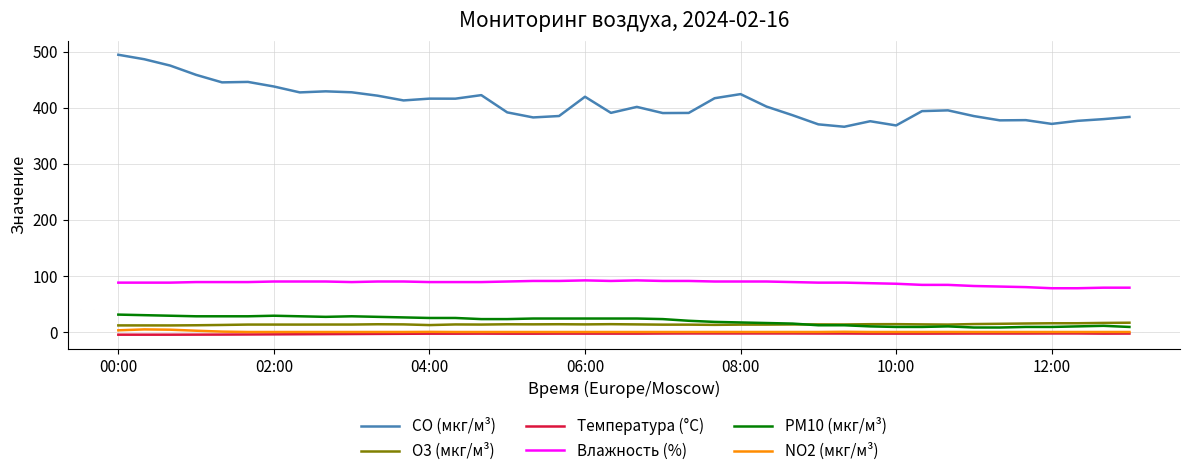

Which series has the largest range (max minus min)?

CO (мкг/м³)